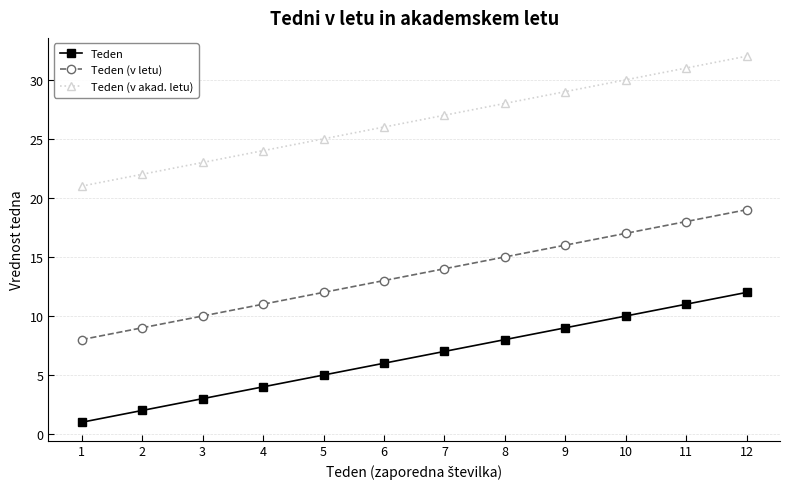

Which label corresponds to the largest value in the chart?

12